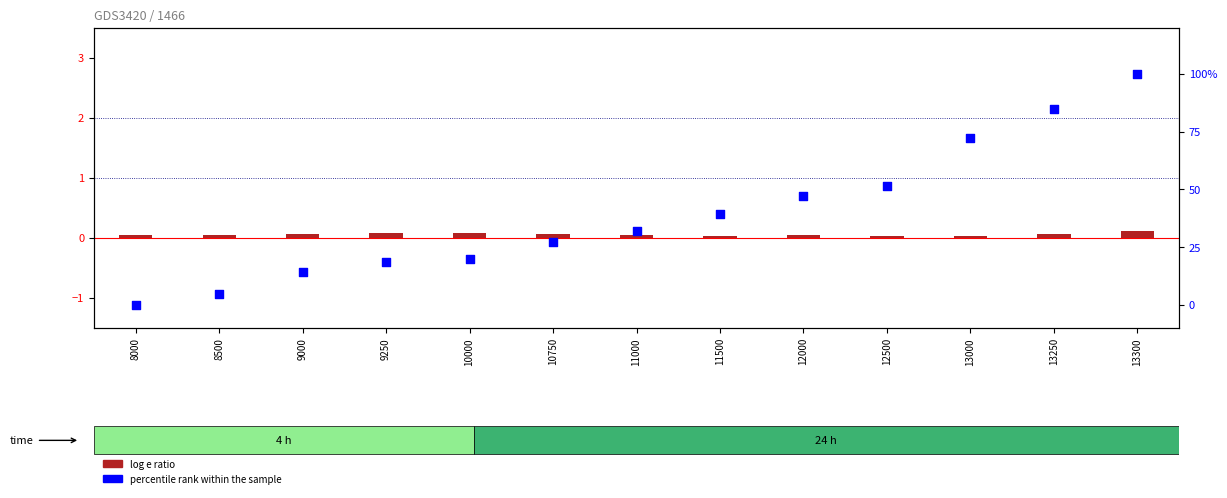

At which category is the sum across all series the highest?

13300